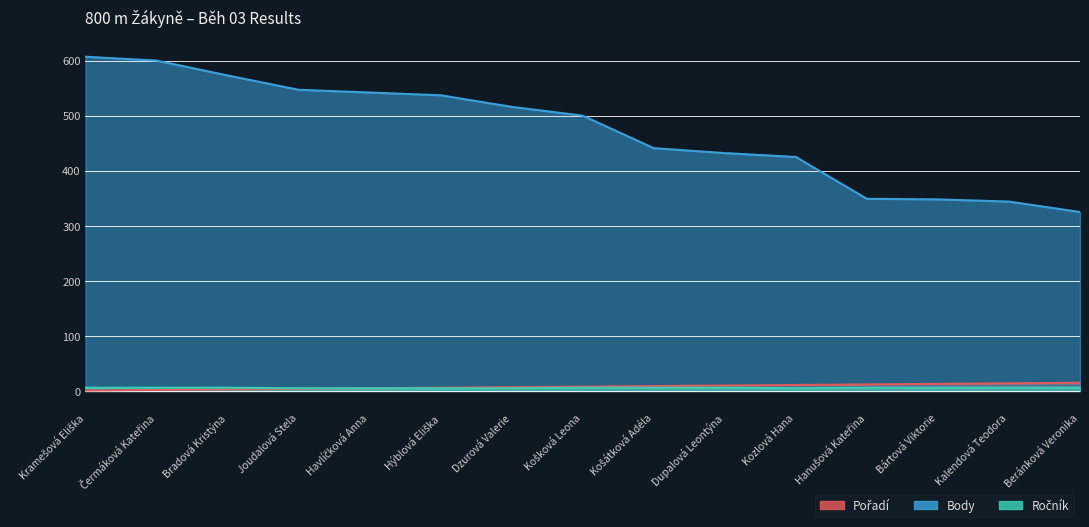

Does the chart display data point markers on the line(s)?

No